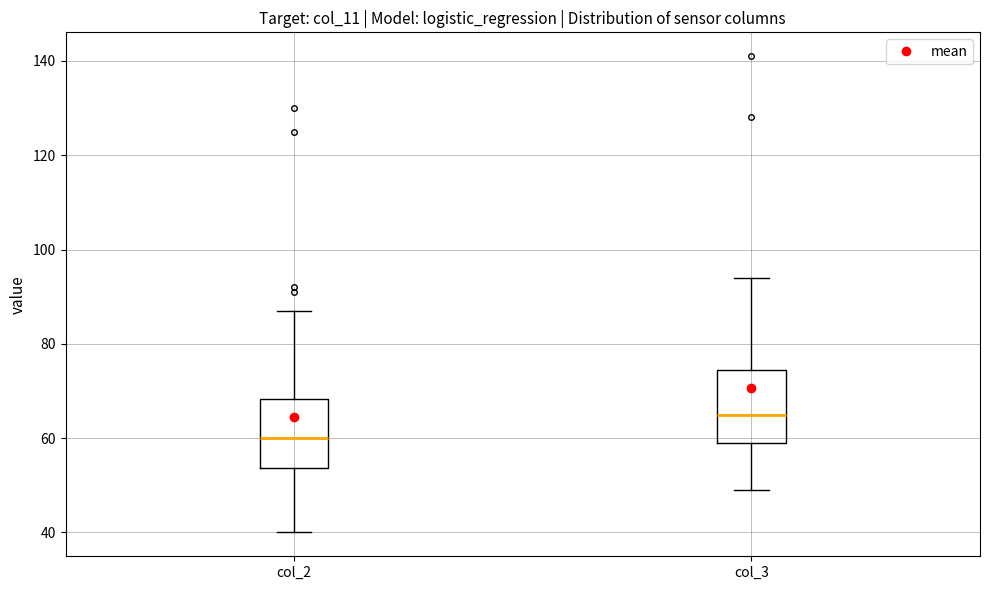

Where does the lower whisker of the box for col_2 end on the y-axis? The values are not printed on the chart, so give them approximately, as read against the axis.

40